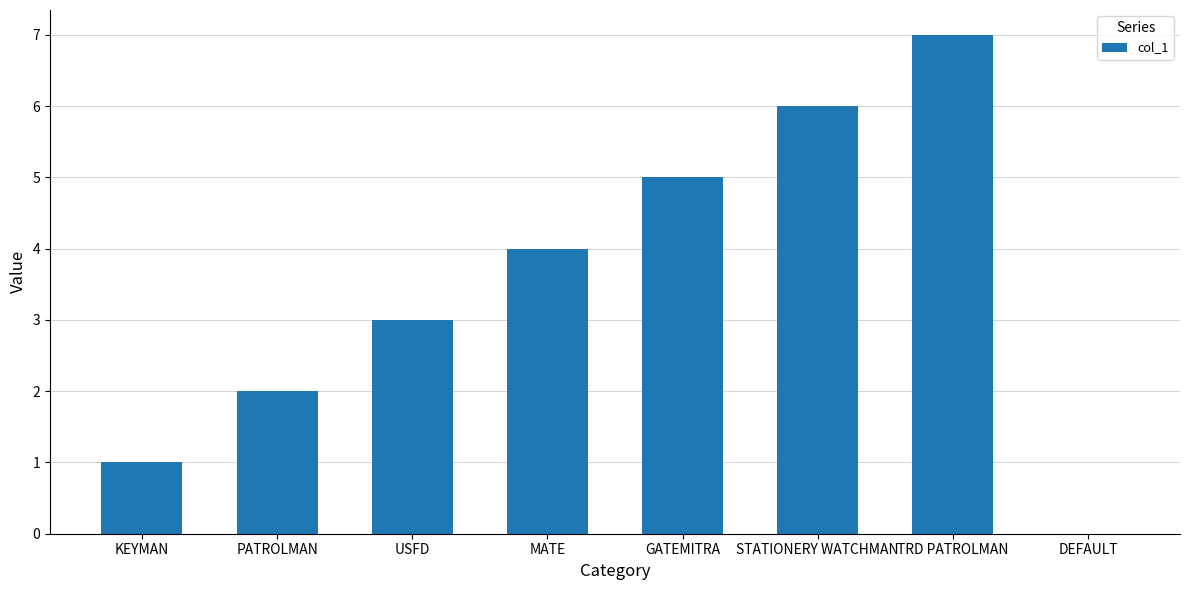

At which category does the chart reach its peak across all series?

TRD PATROLMAN